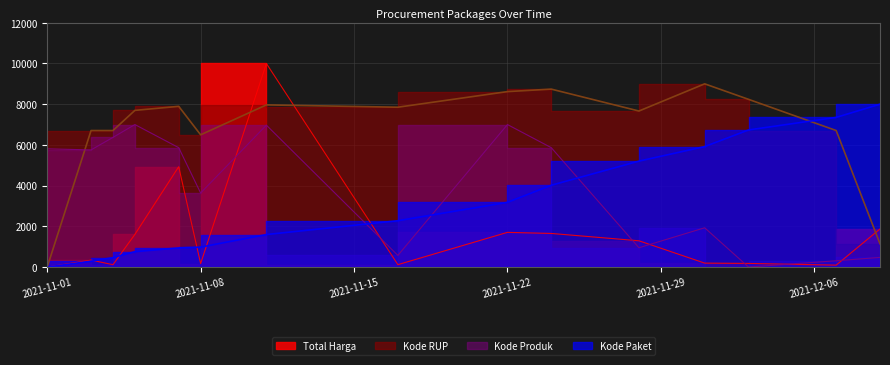

What is the sum of the Total Harga values at 2021-11-05 and 2021-11-24?

3253.8